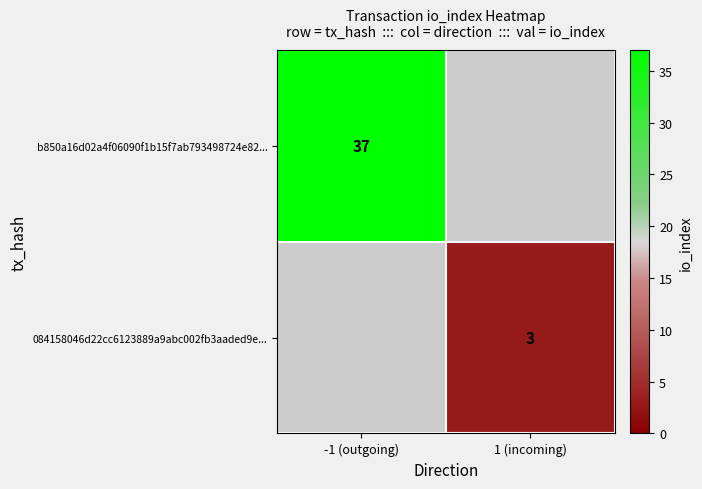

How many distinct data groups are displayed?

2